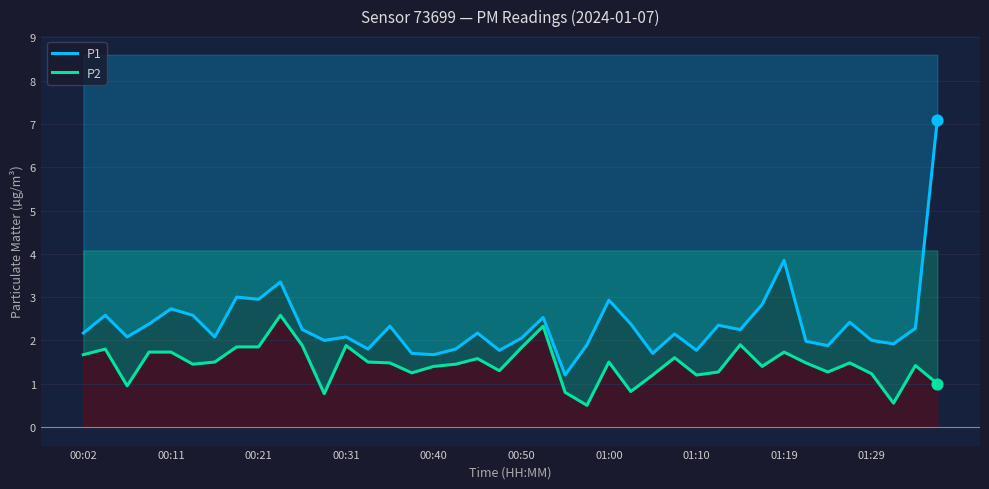

Which series contains the lowest Y value?

P2